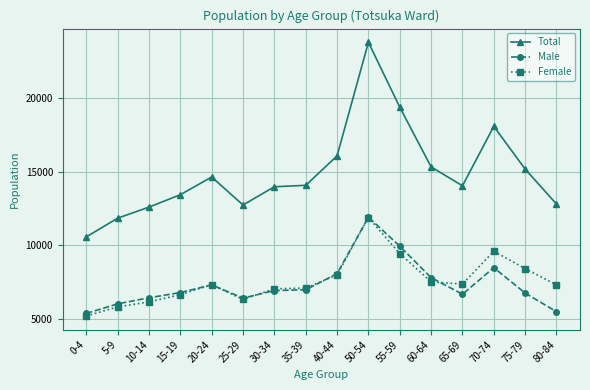

What is the spread (max minus min) of values at 40-44?

8073